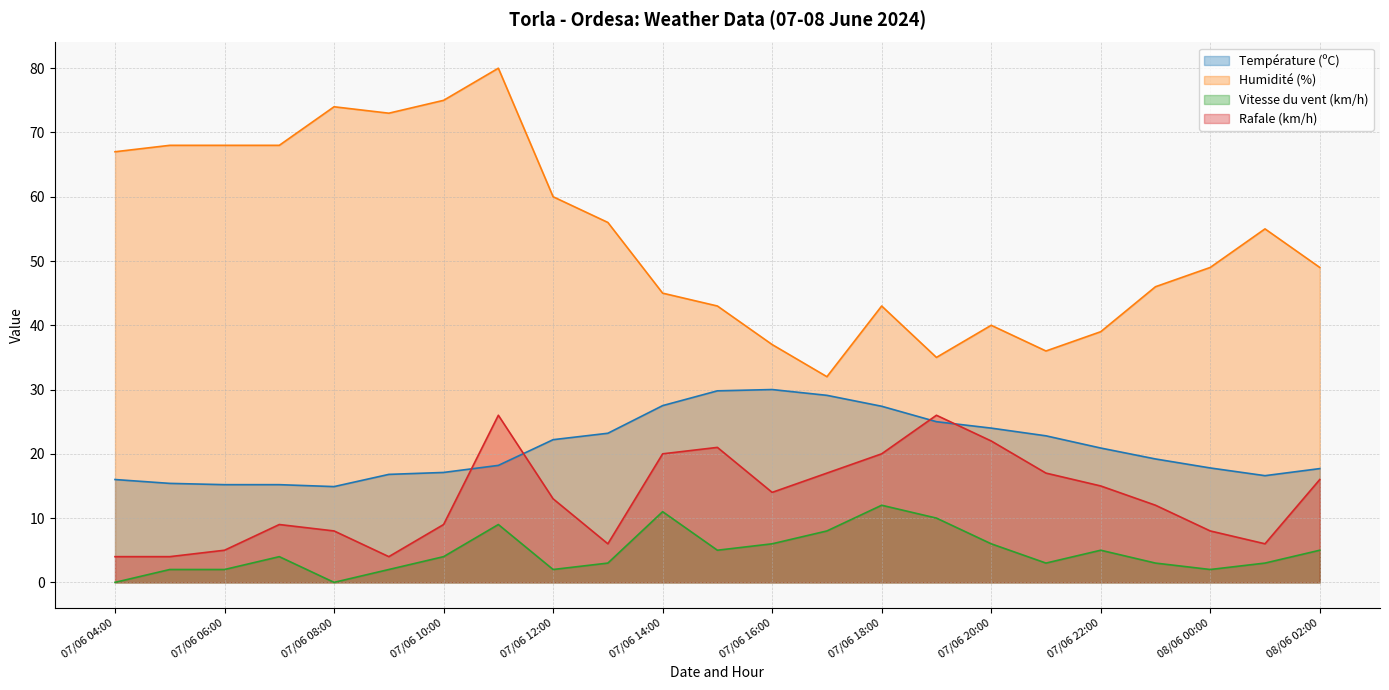

What are all the series names shown in the legend?

Température (ºC), Humidité (%), Vitesse du vent (km/h), Rafale (km/h)